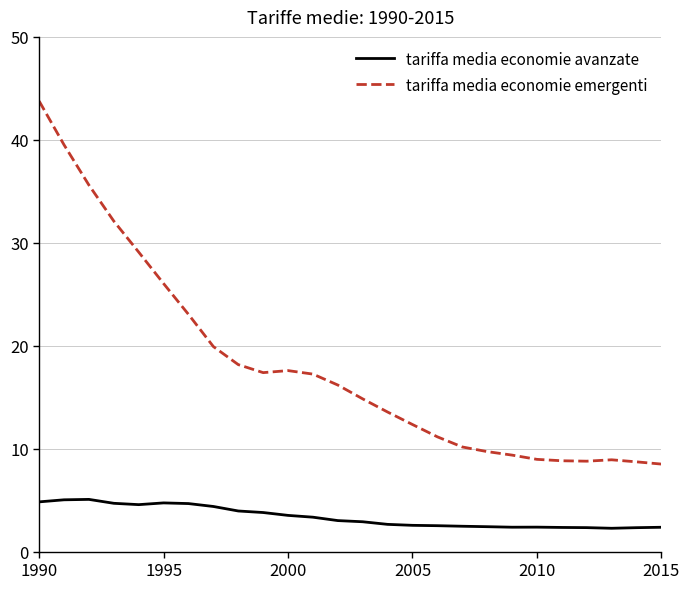

What is the average value of the tariffa media economie avanzate series?

3.4